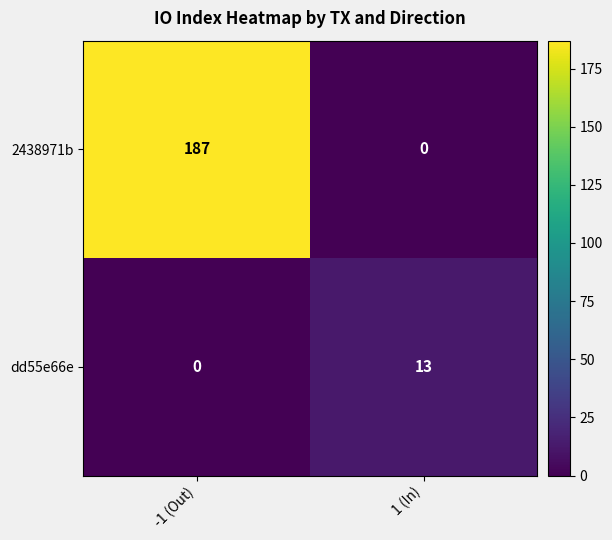

Which series changed the most between -1 (Out) and 1 (In)?

2438971b